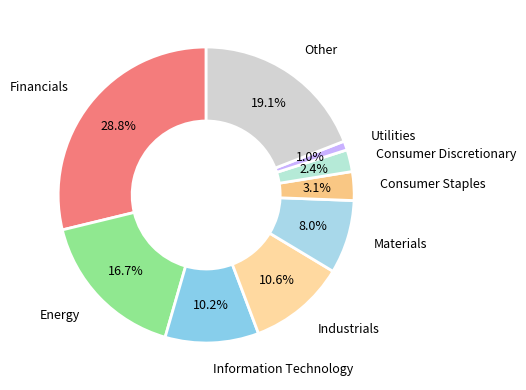

What percentage is the Materials slice, to the nearest percent?

8%